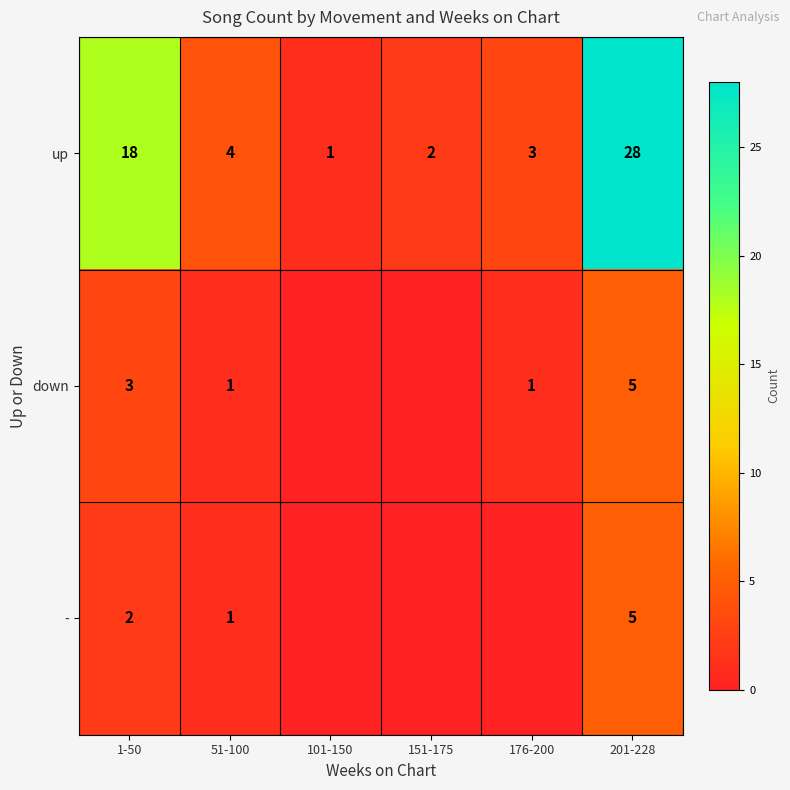

The value of up at 51-100 is 1. True or false?

False